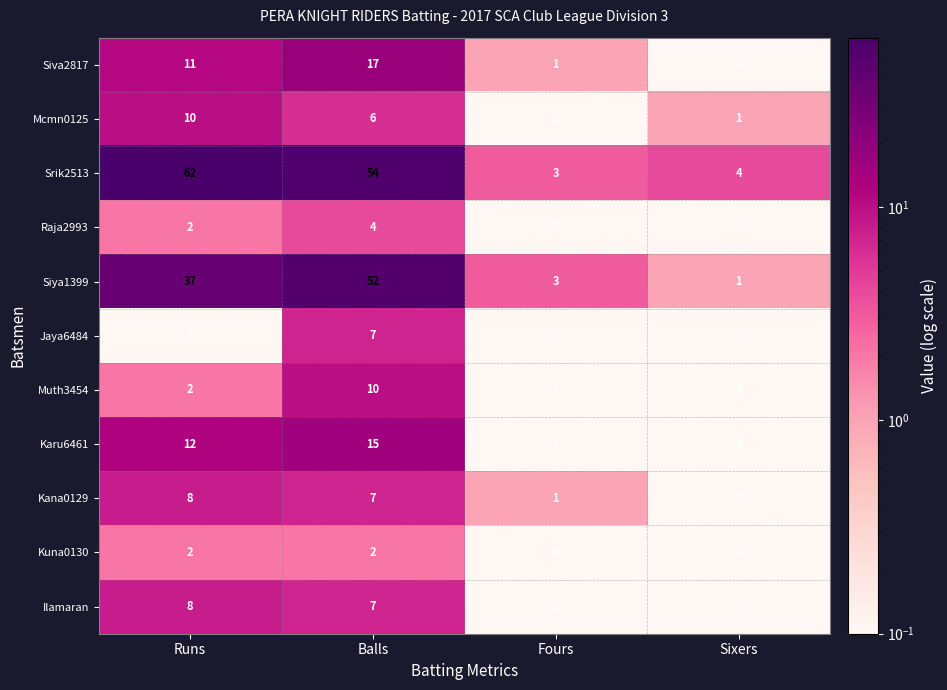

Is it true that Srik2513 equals 2 at Sixers?

False